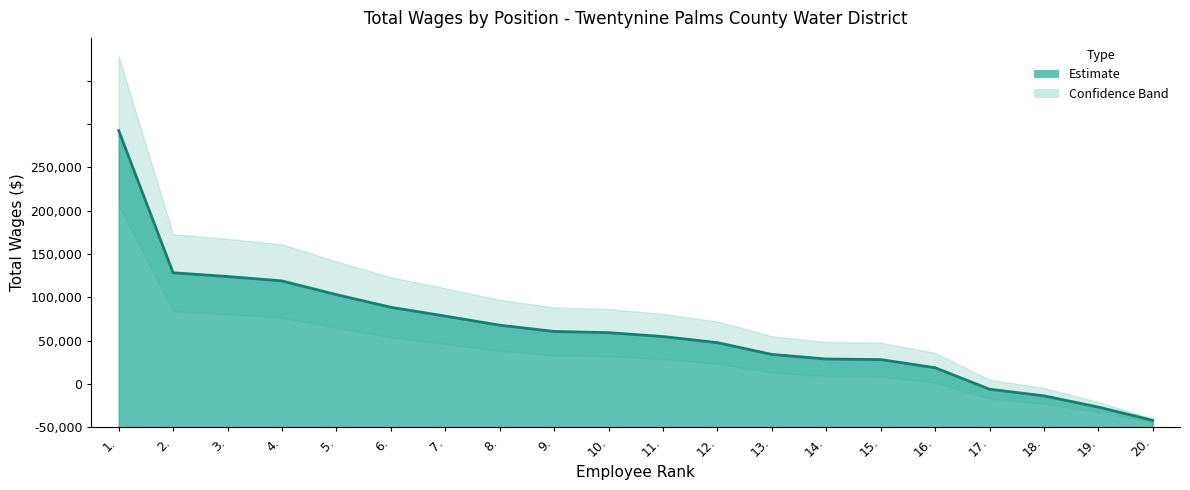

What is the difference between the maximum and minimum values?

167345